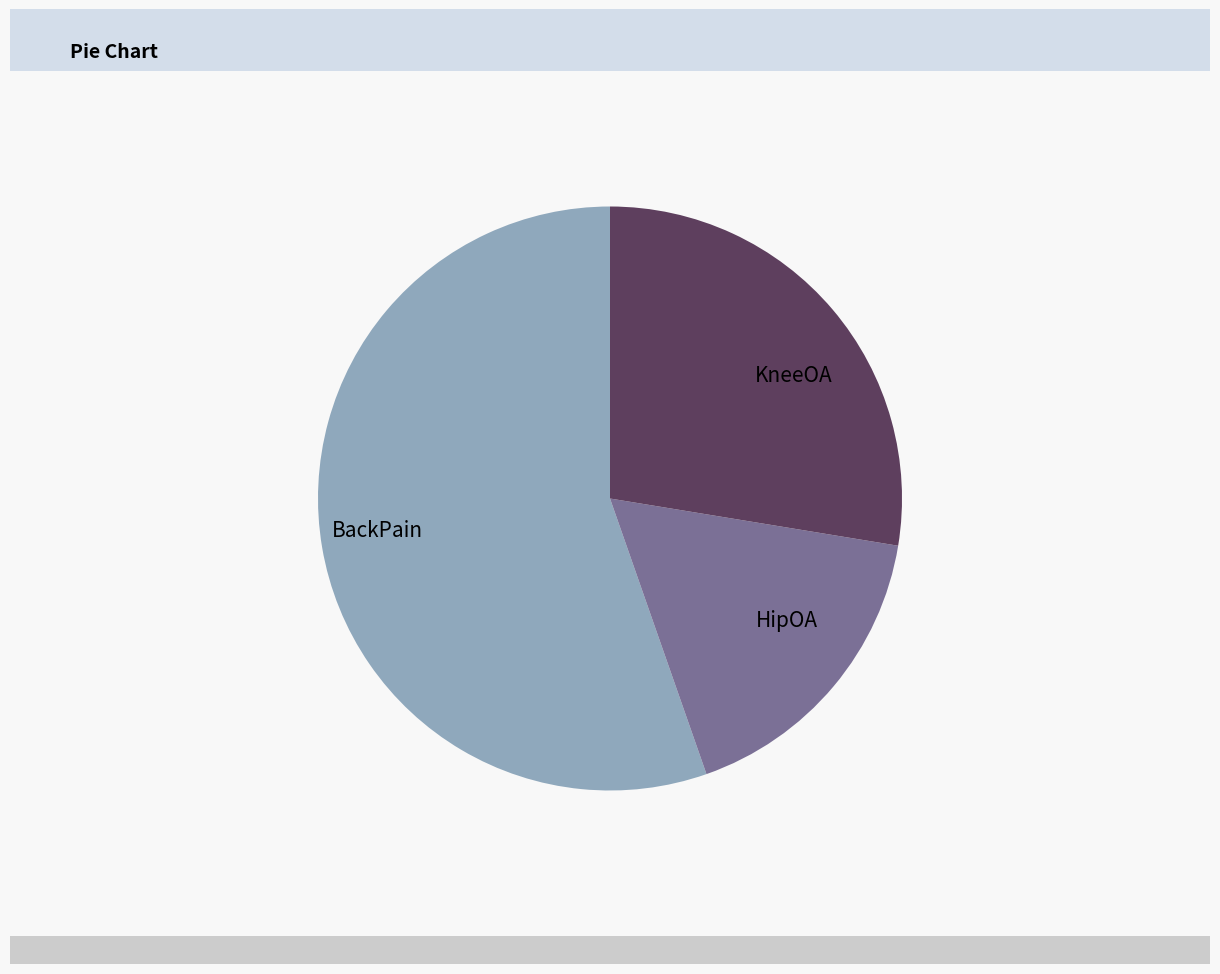

Rank the categories by value from lowest to highest.

HipOA, KneeOA, BackPain